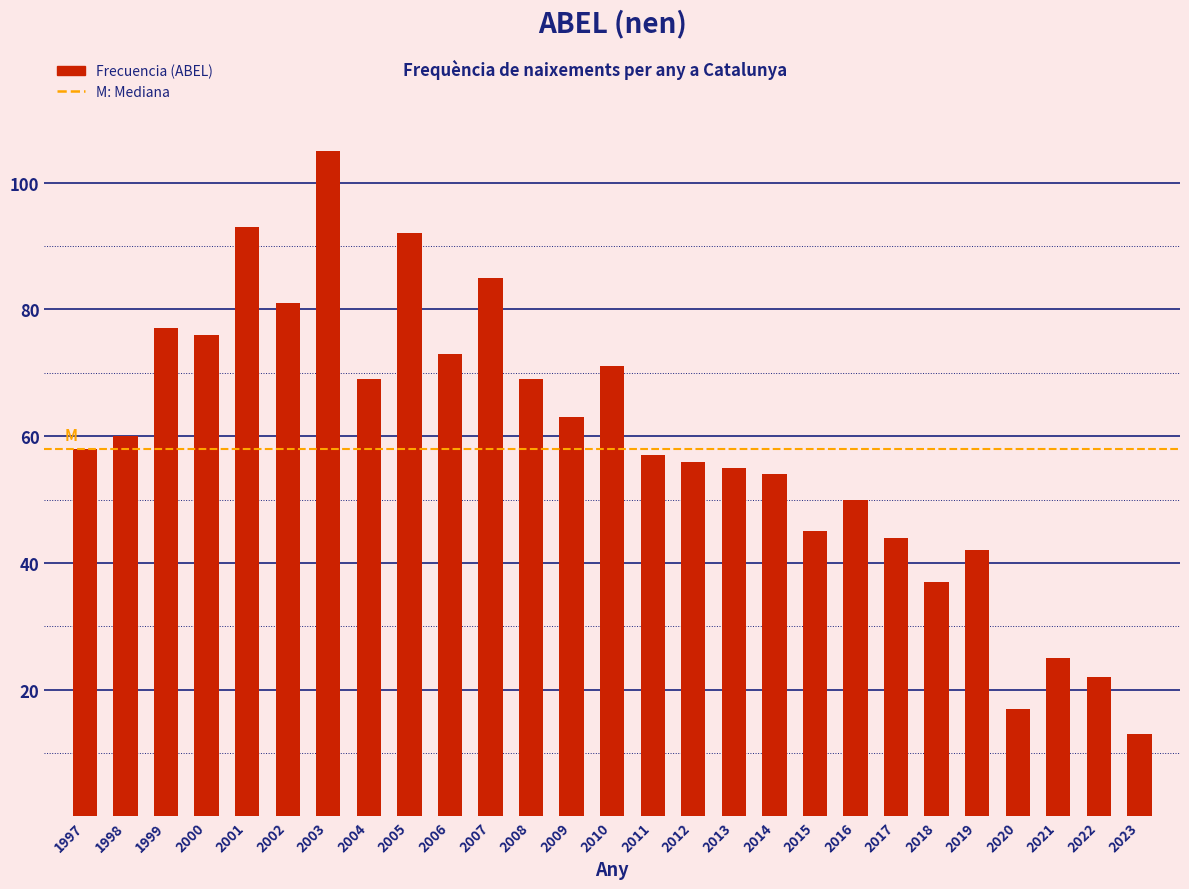

Reading left to right, what are all the values shown in this chart?

58	60	77	76	93	81	105	69	92	73	85	69	63	71	57	56	55	54	45	50	44	37	42	17	25	22	13